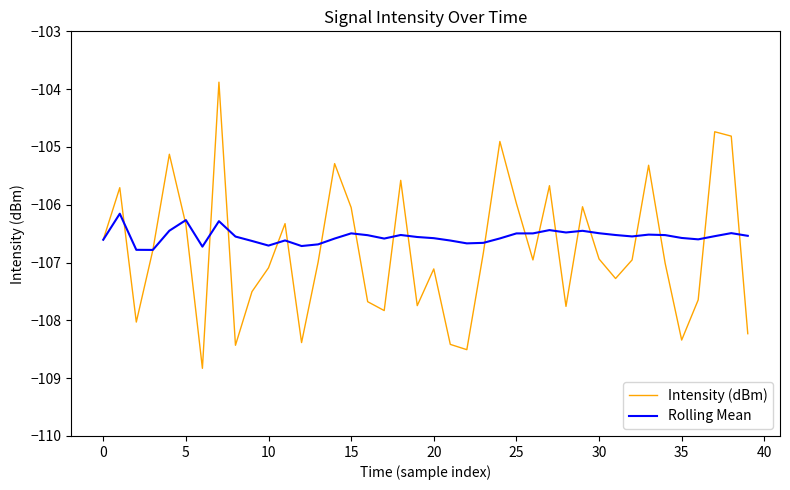

Which series ends up on top after the final intersection of Intensity (dBm) and Rolling Mean?

Rolling Mean